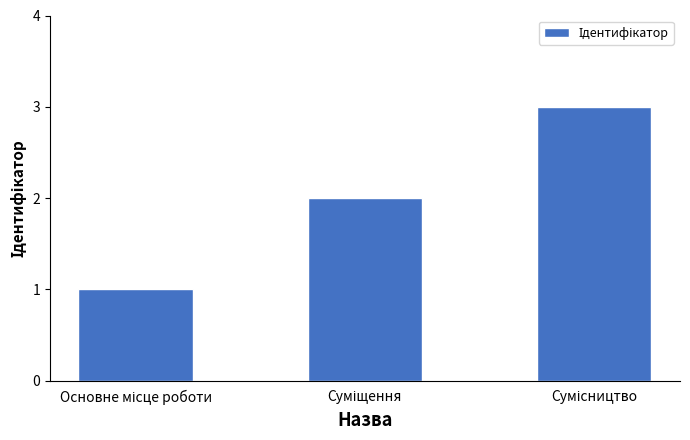

Reading left to right, transcribe all the data shown in this chart.

1	2	3